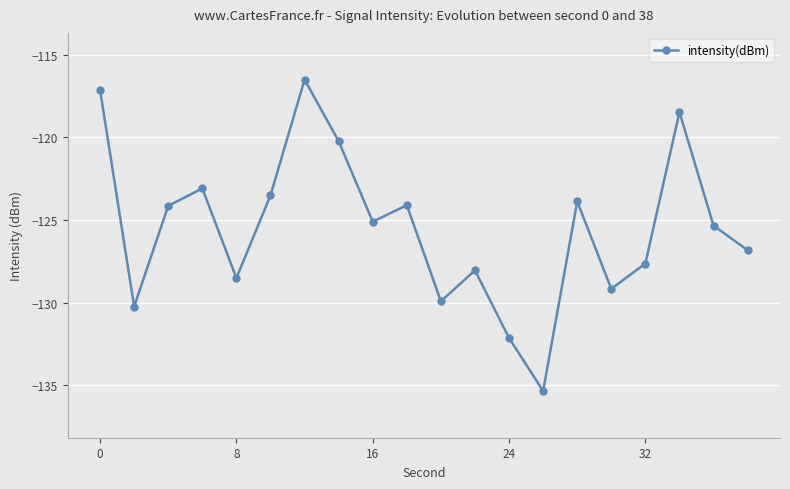

How many values are below -125?

11